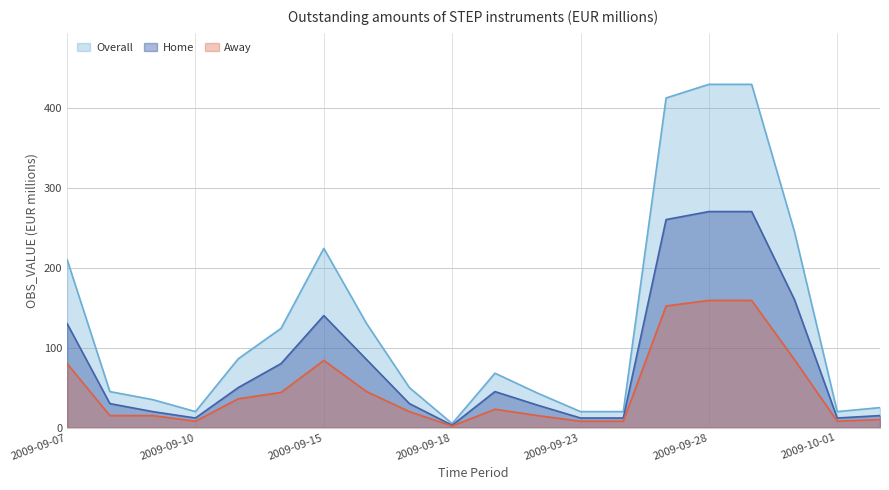

Reading right to left, what are all the values shown in this chart?

Overall: 2009-10-02=25	2009-10-01=20	2009-09-30=245	2009-09-29=429	2009-09-28=429	2009-09-25=412	2009-09-24=20	2009-09-23=20	2009-09-22=43	2009-09-21=68	2009-09-18=5	2009-09-17=50	2009-09-16=130	2009-09-15=224	2009-09-14=124	2009-09-11=86	2009-09-10=20	2009-09-09=35	2009-09-08=45	2009-09-07=210
Home: 2009-10-02=15	2009-10-01=12	2009-09-30=160	2009-09-29=270	2009-09-28=270	2009-09-25=260	2009-09-24=12	2009-09-23=12	2009-09-22=28	2009-09-21=45	2009-09-18=3	2009-09-17=30	2009-09-16=85	2009-09-15=140	2009-09-14=80	2009-09-11=50	2009-09-10=12	2009-09-09=20	2009-09-08=30	2009-09-07=130
Away: 2009-10-02=10	2009-10-01=8	2009-09-30=85	2009-09-29=159	2009-09-28=159	2009-09-25=152	2009-09-24=8	2009-09-23=8	2009-09-22=15	2009-09-21=23	2009-09-18=2	2009-09-17=20	2009-09-16=45	2009-09-15=84	2009-09-14=44	2009-09-11=36	2009-09-10=8	2009-09-09=15	2009-09-08=15	2009-09-07=80